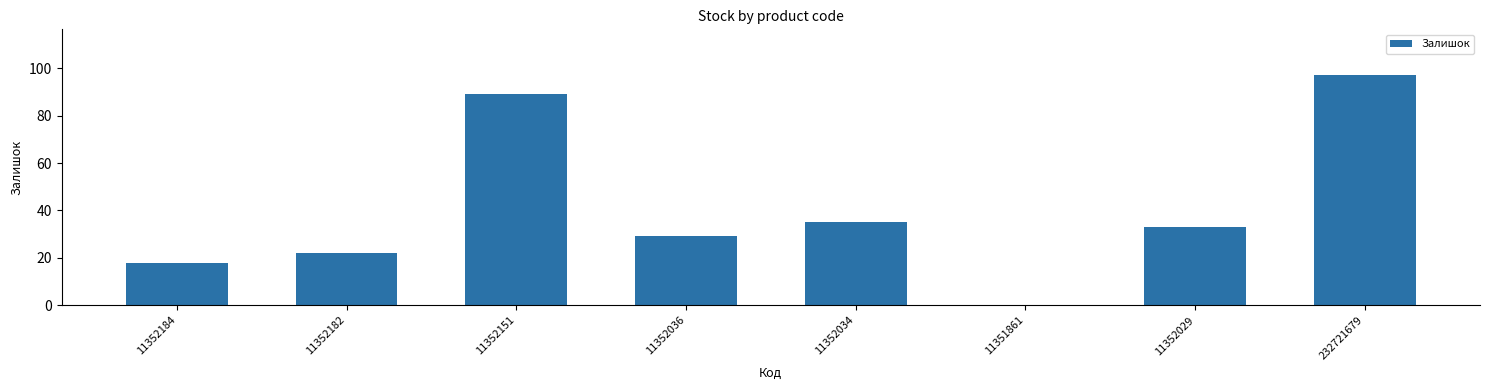

What is the sum of the values at 11352034 and 232721679?

132